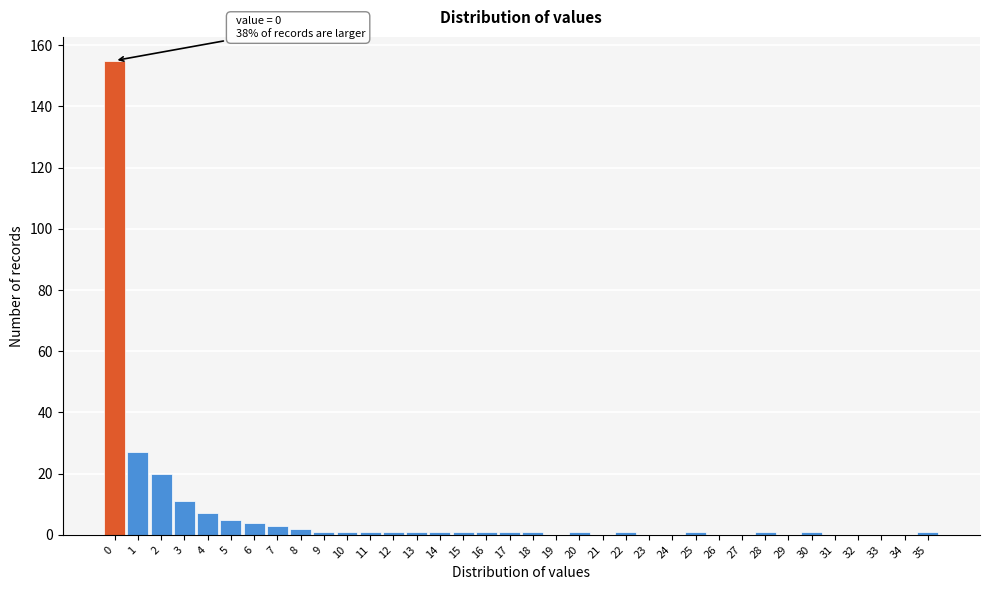

The chart shows a value of 4 at 6. True or false?

True